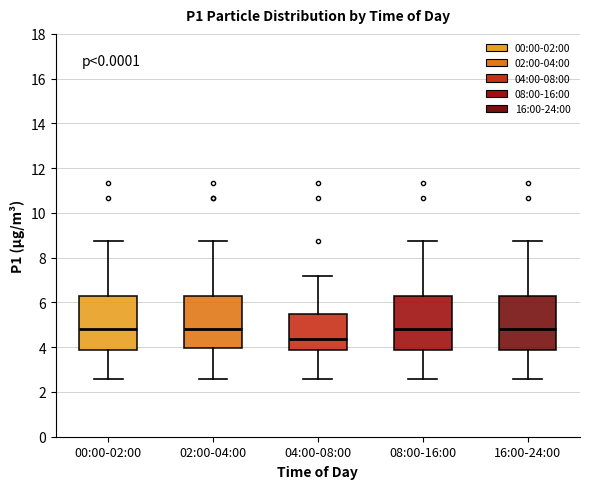

Where is the lower edge of the box for 16:00-24:00 on the y-axis? The values are not printed on the chart, so give them approximately, as read against the axis.

3.8